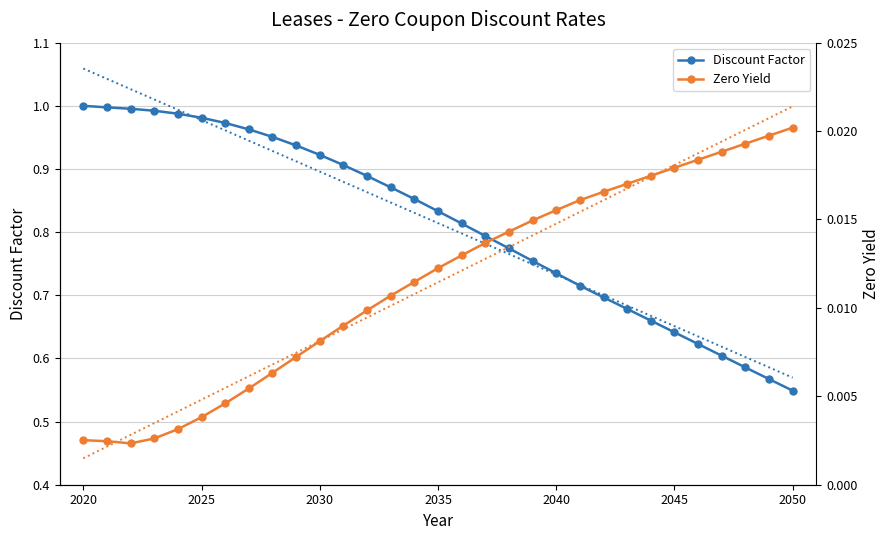

What is the sum of all Zero Yield values?

0.4